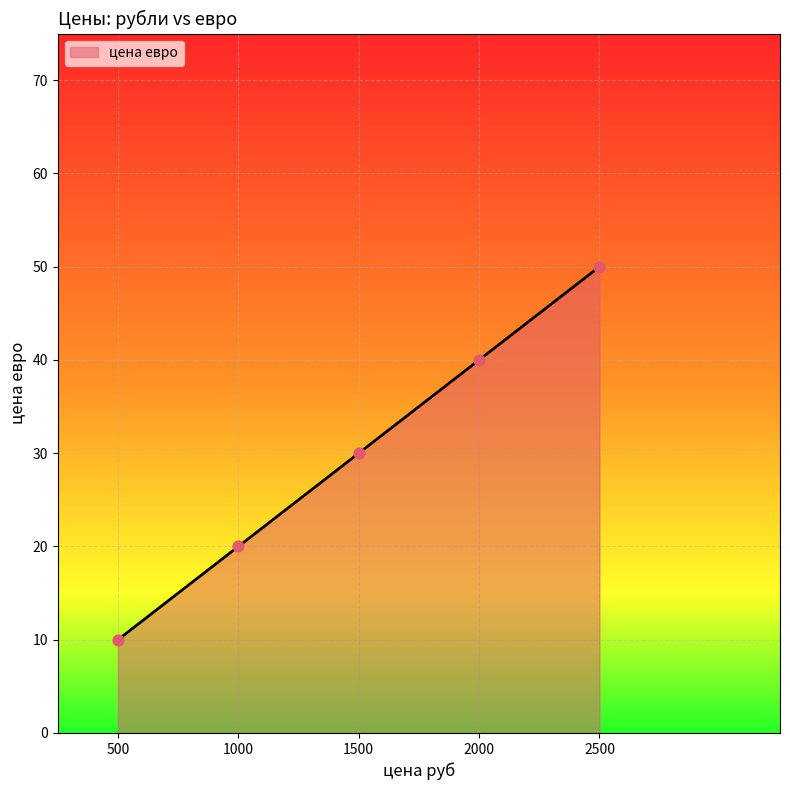

What is the change in value from 500 to 2500?

+40